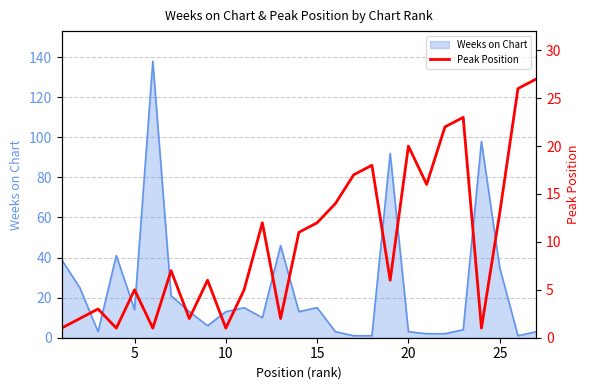

How many lines are shown in the chart?

1